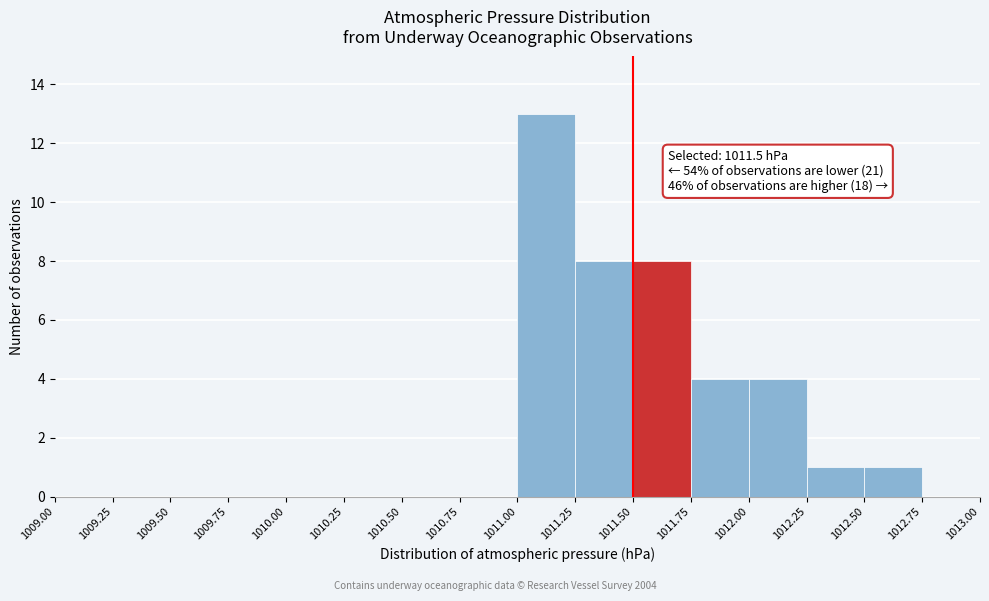

Over which range of the x-axis is the bar tallest?

1011.00 to 1011.25